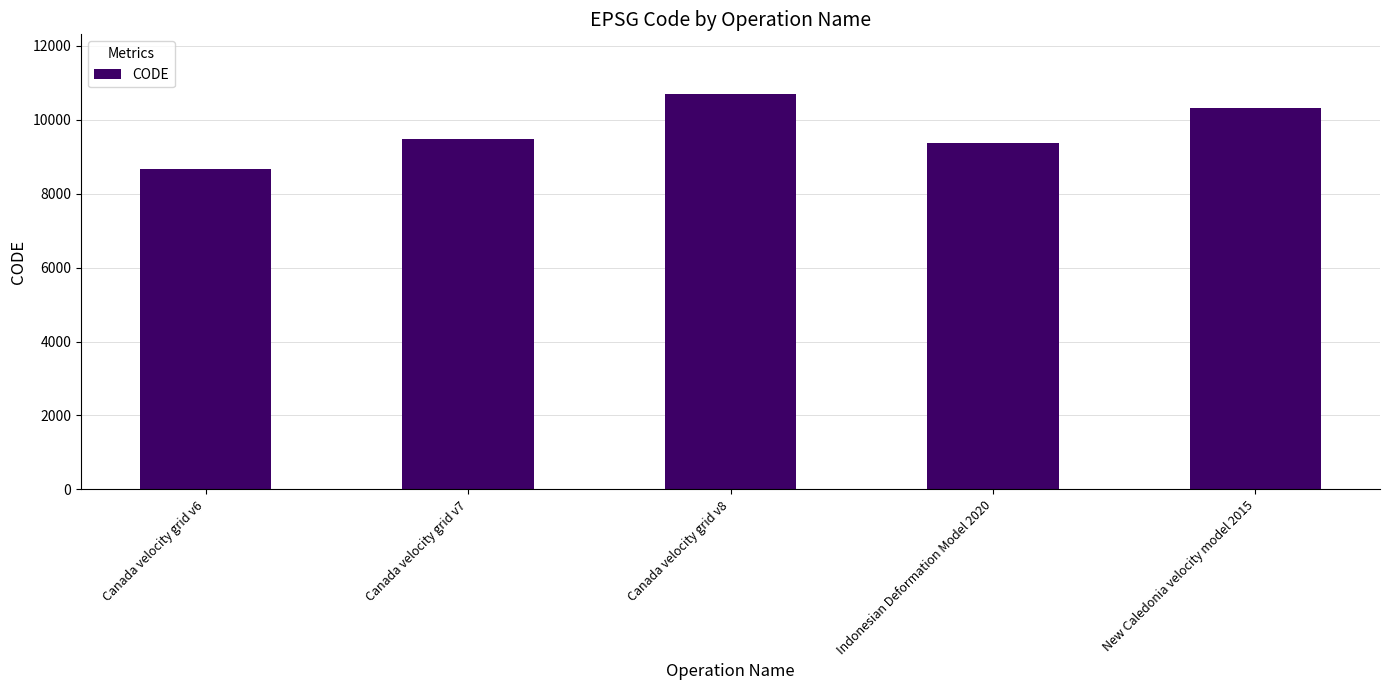

Where is the data nearest to the value 9691?

Canada velocity grid v7